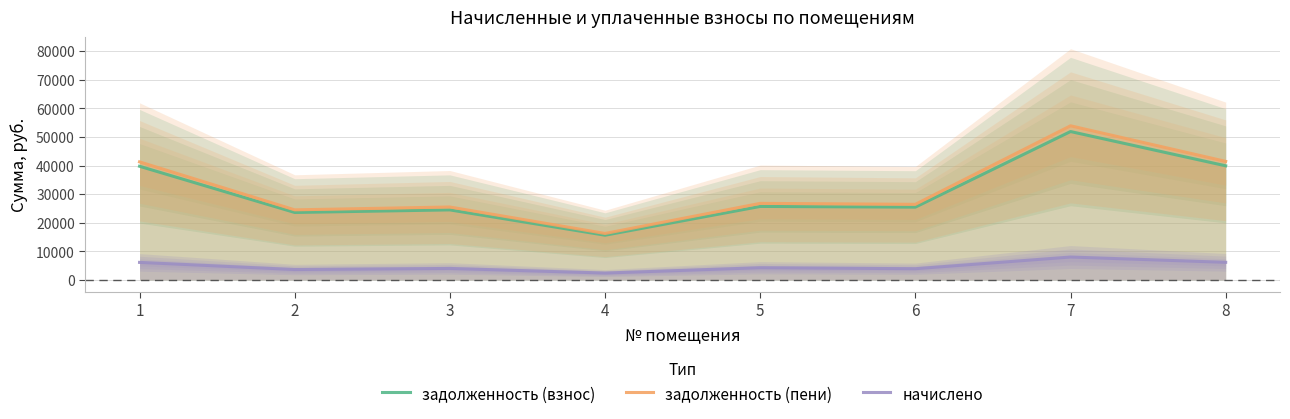

Rank the categories by начислено value from lowest to highest.

4, 2, 6, 3, 5, 1, 8, 7